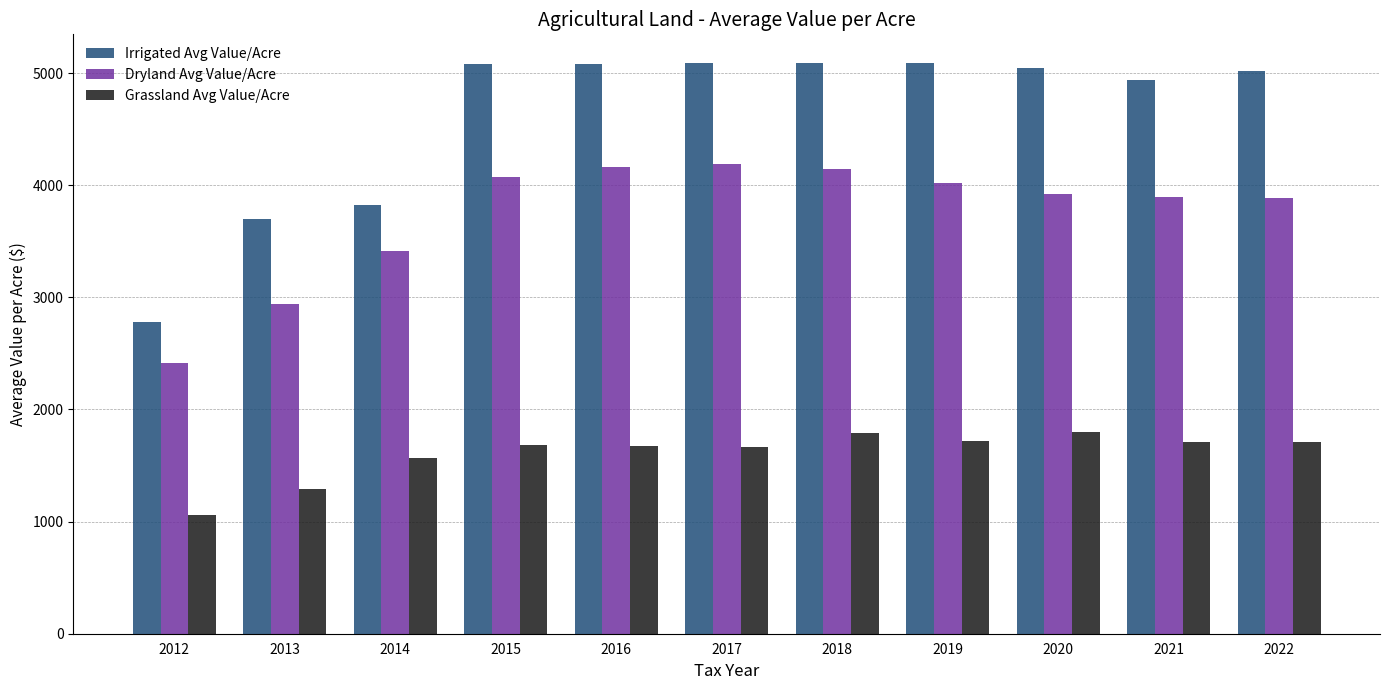

What is the difference between the maximum and minimum values in the Irrigated Avg Value/Acre series?

2307.7